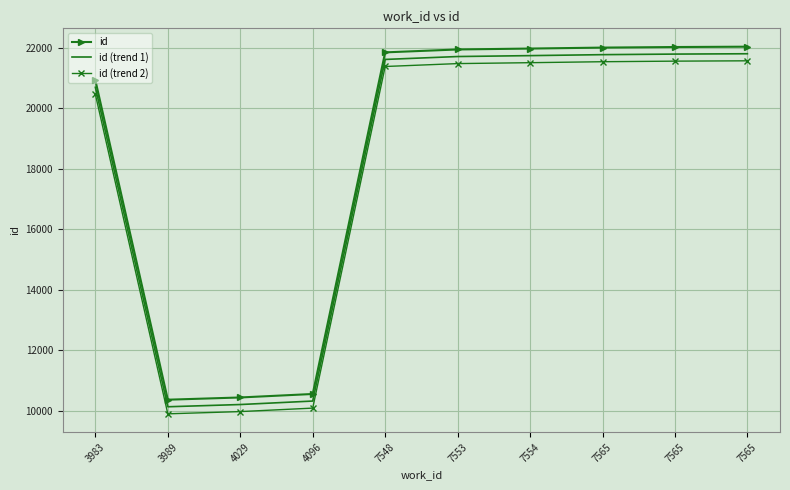

The value of id at 7553 is 21945.0. True or false?

True